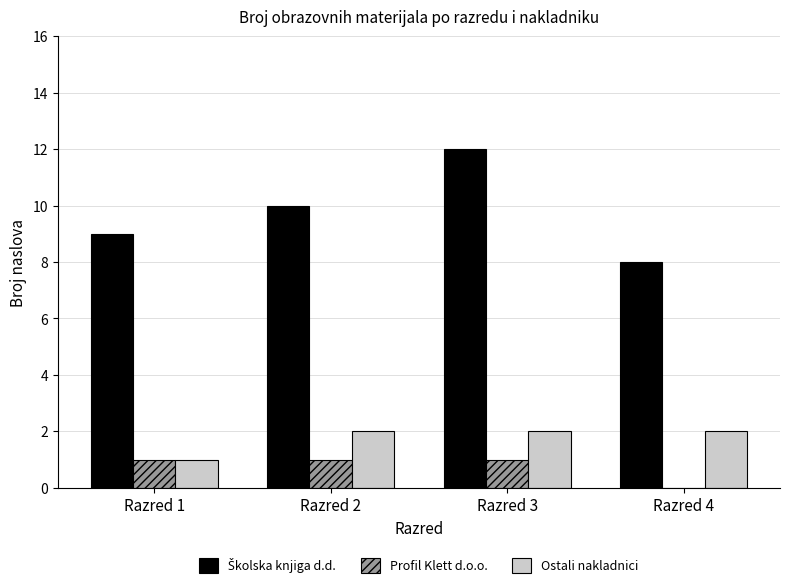

The Profil Klett d.o.o. series shows 1 at Razred 2. True or false?

True